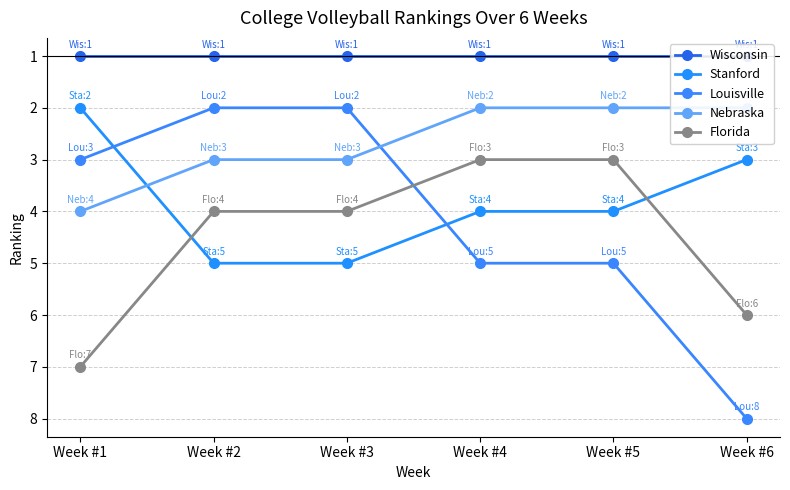

At which category does the chart reach its peak across all series?

Week #6